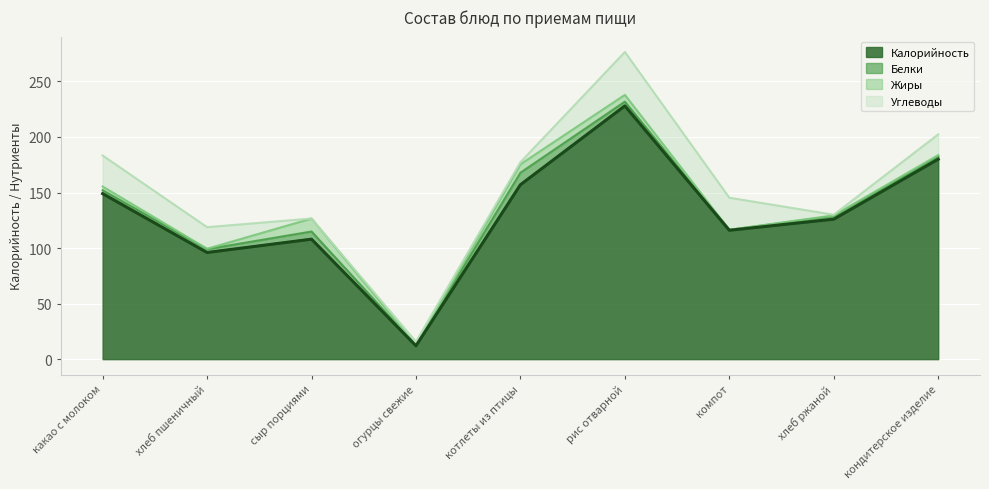

Rank the series at котлеты из птицы from highest to lowest value.

Калорийность, Белки, Жиры, Углеводы